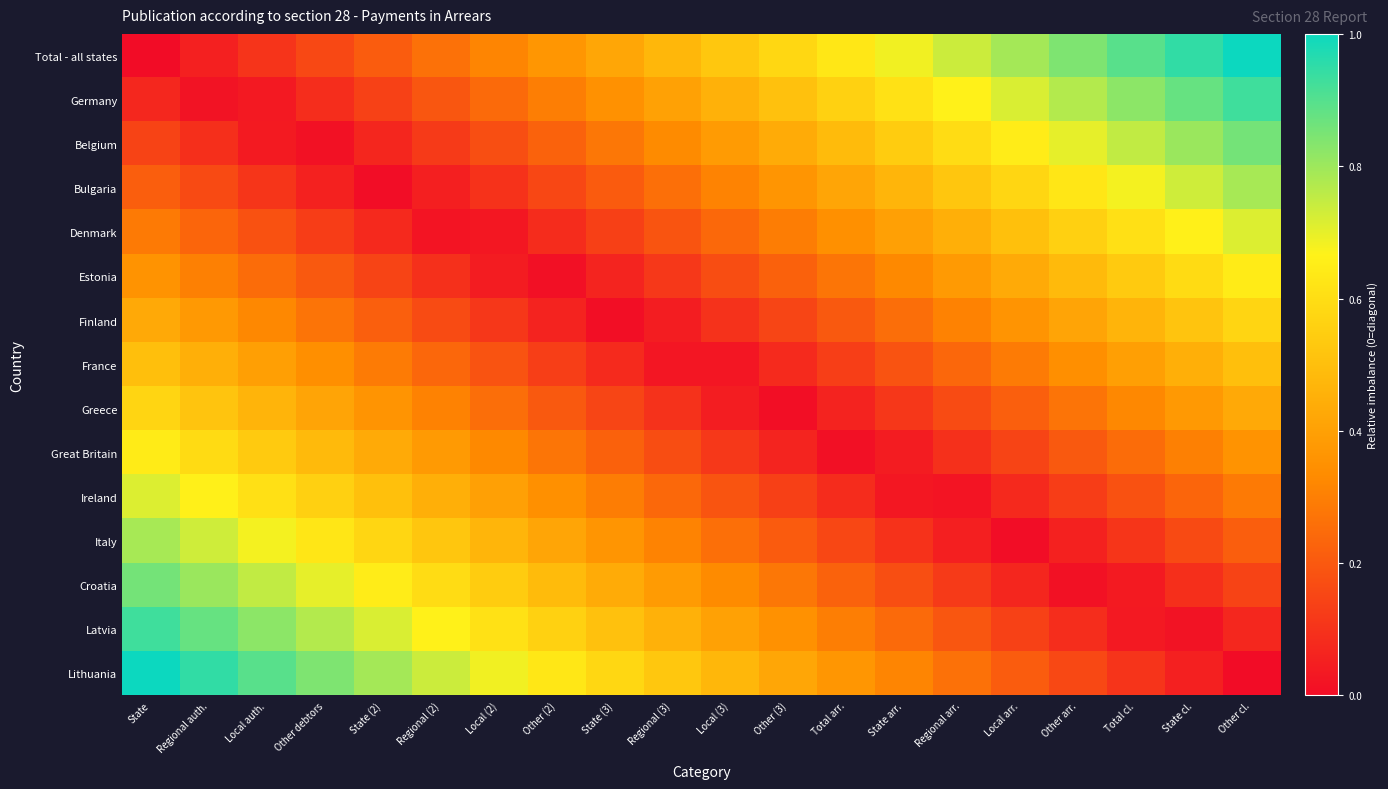

Reading right to left, extract all data points from this chart.

Total - all states: Other cl.=1.0	State cl.=0.9	Total cl.=0.9	Other arr.=0.8	Local arr.=0.8	Regional arr.=0.7	State arr.=0.7	Total arr.=0.6	Other (3)=0.6	Local (3)=0.5	Regional (3)=0.5	State (3)=0.4	Other (2)=0.4	Local (2)=0.3	Regional (2)=0.3	State (2)=0.2	Other debtors=0.2	Local auth.=0.1	Regional auth.=0.1	State=0.0
Germany: Other cl.=0.9	State cl.=0.9	Total cl.=0.8	Other arr.=0.8	Local arr.=0.7	Regional arr.=0.7	State arr.=0.6	Total arr.=0.6	Other (3)=0.5	Local (3)=0.5	Regional (3)=0.4	State (3)=0.3	Other (2)=0.3	Local (2)=0.2	Regional (2)=0.2	State (2)=0.1	Other debtors=0.1	Local auth.=0.0	Regional auth.=0.0	State=0.1
Belgium: Other cl.=0.9	State cl.=0.8	Total cl.=0.8	Other arr.=0.7	Local arr.=0.6	Regional arr.=0.6	State arr.=0.5	Total arr.=0.5	Other (3)=0.4	Local (3)=0.4	Regional (3)=0.3	State (3)=0.3	Other (2)=0.2	Local (2)=0.2	Regional (2)=0.1	State (2)=0.1	Other debtors=0.0	Local auth.=0.0	Regional auth.=0.1	State=0.1
Bulgaria: Other cl.=0.8	State cl.=0.7	Total cl.=0.7	Other arr.=0.6	Local arr.=0.6	Regional arr.=0.5	State arr.=0.5	Total arr.=0.4	Other (3)=0.4	Local (3)=0.3	Regional (3)=0.3	State (3)=0.2	Other (2)=0.2	Local (2)=0.1	Regional (2)=0.0	State (2)=0.0	Other debtors=0.1	Local auth.=0.1	Regional auth.=0.2	State=0.2
Denmark: Other cl.=0.7	State cl.=0.7	Total cl.=0.6	Other arr.=0.6	Local arr.=0.5	Regional arr.=0.5	State arr.=0.4	Total arr.=0.3	Other (3)=0.3	Local (3)=0.2	Regional (3)=0.2	State (3)=0.1	Other (2)=0.1	Local (2)=0.0	Regional (2)=0.0	State (2)=0.1	Other debtors=0.1	Local auth.=0.2	Regional auth.=0.2	State=0.3
Estonia: Other cl.=0.6	State cl.=0.6	Total cl.=0.5	Other arr.=0.5	Local arr.=0.4	Regional arr.=0.4	State arr.=0.3	Total arr.=0.3	Other (3)=0.2	Local (3)=0.2	Regional (3)=0.1	State (3)=0.1	Other (2)=0.0	Local (2)=0.0	Regional (2)=0.1	State (2)=0.1	Other debtors=0.2	Local auth.=0.3	Regional auth.=0.3	State=0.4
Finland: Other cl.=0.6	State cl.=0.5	Total cl.=0.5	Other arr.=0.4	Local arr.=0.4	Regional arr.=0.3	State arr.=0.3	Total arr.=0.2	Other (3)=0.2	Local (3)=0.1	Regional (3)=0.0	State (3)=0.0	Other (2)=0.1	Local (2)=0.1	Regional (2)=0.2	State (2)=0.2	Other debtors=0.3	Local auth.=0.3	Regional auth.=0.4	State=0.4
France: Other cl.=0.5	State cl.=0.4	Total cl.=0.4	Other arr.=0.3	Local arr.=0.3	Regional arr.=0.2	State arr.=0.2	Total arr.=0.1	Other (3)=0.1	Local (3)=0.0	Regional (3)=0.0	State (3)=0.1	Other (2)=0.1	Local (2)=0.2	Regional (2)=0.2	State (2)=0.3	Other debtors=0.3	Local auth.=0.4	Regional auth.=0.4	State=0.5
Greece: Other cl.=0.4	State cl.=0.4	Total cl.=0.3	Other arr.=0.3	Local arr.=0.2	Regional arr.=0.2	State arr.=0.1	Total arr.=0.1	Other (3)=0.0	Local (3)=0.0	Regional (3)=0.1	State (3)=0.2	Other (2)=0.2	Local (2)=0.3	Regional (2)=0.3	State (2)=0.4	Other debtors=0.4	Local auth.=0.5	Regional auth.=0.5	State=0.6
Great Britain: Other cl.=0.4	State cl.=0.3	Total cl.=0.3	Other arr.=0.2	Local arr.=0.1	Regional arr.=0.1	State arr.=0.0	Total arr.=0.0	Other (3)=0.1	Local (3)=0.1	Regional (3)=0.2	State (3)=0.2	Other (2)=0.3	Local (2)=0.3	Regional (2)=0.4	State (2)=0.4	Other debtors=0.5	Local auth.=0.5	Regional auth.=0.6	State=0.6
Ireland: Other cl.=0.3	State cl.=0.2	Total cl.=0.2	Other arr.=0.1	Local arr.=0.1	Regional arr.=0.0	State arr.=0.0	Total arr.=0.1	Other (3)=0.1	Local (3)=0.2	Regional (3)=0.2	State (3)=0.3	Other (2)=0.3	Local (2)=0.4	Regional (2)=0.5	State (2)=0.5	Other debtors=0.6	Local auth.=0.6	Regional auth.=0.7	State=0.7
Italy: Other cl.=0.2	State cl.=0.2	Total cl.=0.1	Other arr.=0.1	Local arr.=0.0	Regional arr.=0.0	State arr.=0.1	Total arr.=0.2	Other (3)=0.2	Local (3)=0.3	Regional (3)=0.3	State (3)=0.4	Other (2)=0.4	Local (2)=0.5	Regional (2)=0.5	State (2)=0.6	Other debtors=0.6	Local auth.=0.7	Regional auth.=0.7	State=0.8
Croatia: Other cl.=0.1	State cl.=0.1	Total cl.=0.0	Other arr.=0.0	Local arr.=0.1	Regional arr.=0.1	State arr.=0.2	Total arr.=0.2	Other (3)=0.3	Local (3)=0.3	Regional (3)=0.4	State (3)=0.4	Other (2)=0.5	Local (2)=0.5	Regional (2)=0.6	State (2)=0.6	Other debtors=0.7	Local auth.=0.8	Regional auth.=0.8	State=0.9
Latvia: Other cl.=0.1	State cl.=0.0	Total cl.=0.0	Other arr.=0.1	Local arr.=0.1	Regional arr.=0.2	State arr.=0.2	Total arr.=0.3	Other (3)=0.3	Local (3)=0.4	Regional (3)=0.5	State (3)=0.5	Other (2)=0.6	Local (2)=0.6	Regional (2)=0.7	State (2)=0.7	Other debtors=0.8	Local auth.=0.8	Regional auth.=0.9	State=0.9
Lithuania: Other cl.=0.0	State cl.=0.1	Total cl.=0.1	Other arr.=0.2	Local arr.=0.2	Regional arr.=0.3	State arr.=0.3	Total arr.=0.4	Other (3)=0.4	Local (3)=0.5	Regional (3)=0.5	State (3)=0.6	Other (2)=0.6	Local (2)=0.7	Regional (2)=0.7	State (2)=0.8	Other debtors=0.8	Local auth.=0.9	Regional auth.=0.9	State=1.0